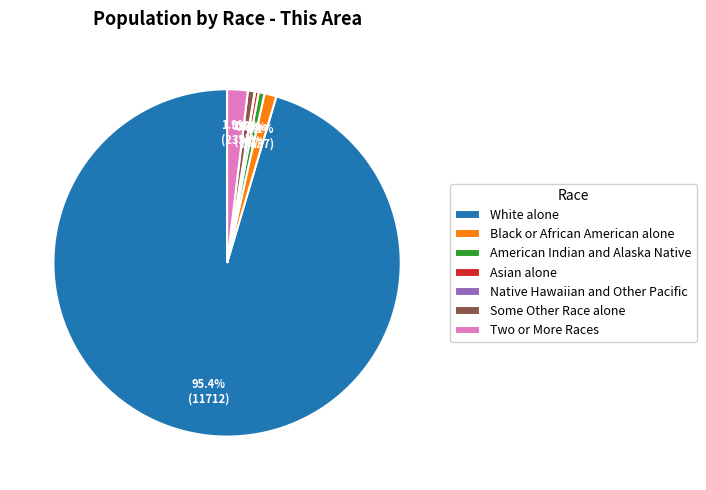

Which slice represents more than half of the pie?

White alone